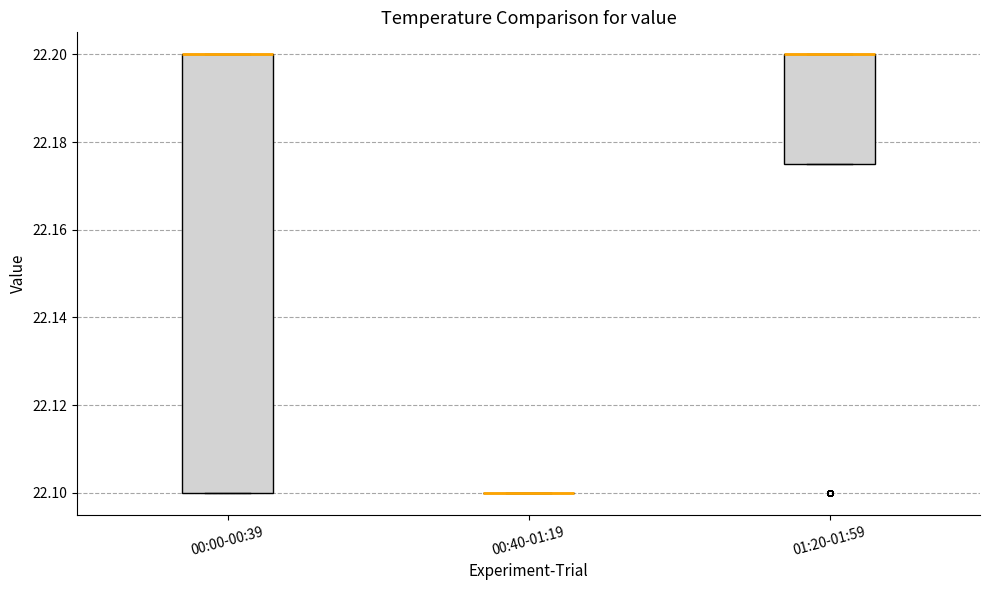

Comparing the boxes themselves (not the whiskers), which one is the tallest?

00:00-00:39